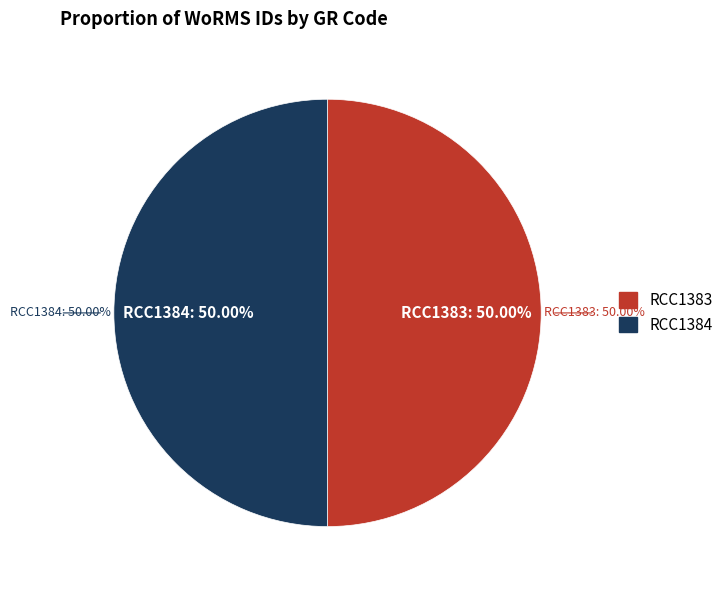

Count the number of slices in the pie.

2